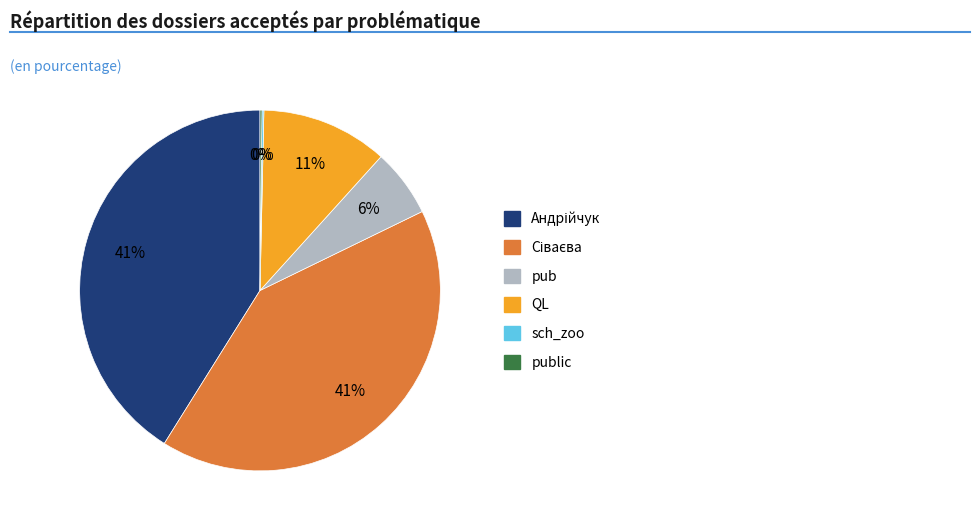

To the nearest percent, what is the difference between the largest and smallest slice percentages?

41%